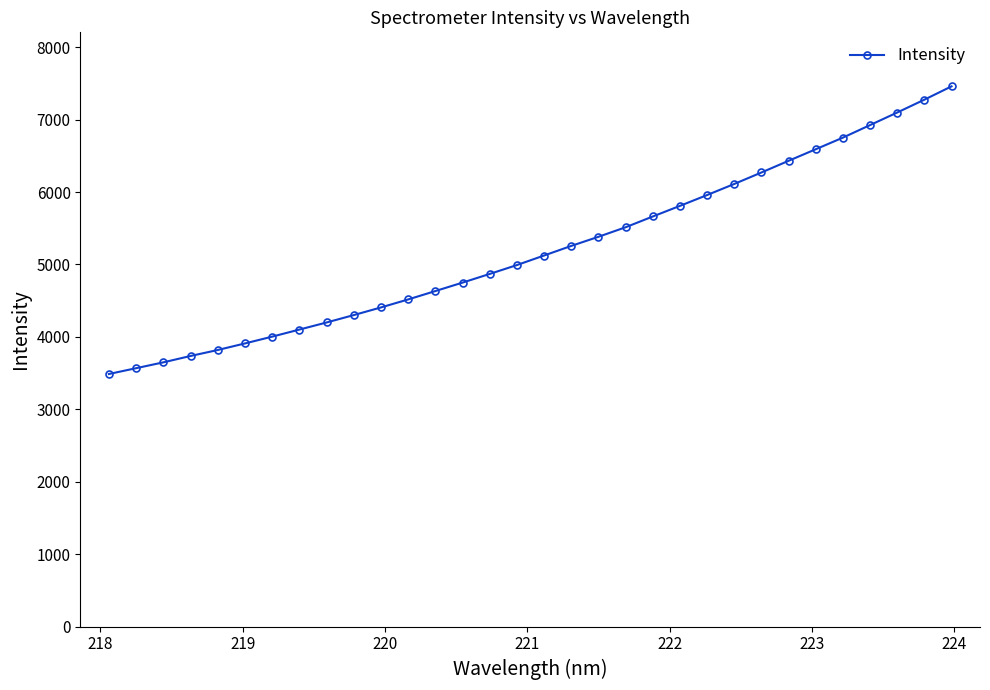

What is the difference between the second highest and second lowest values?

3708.3